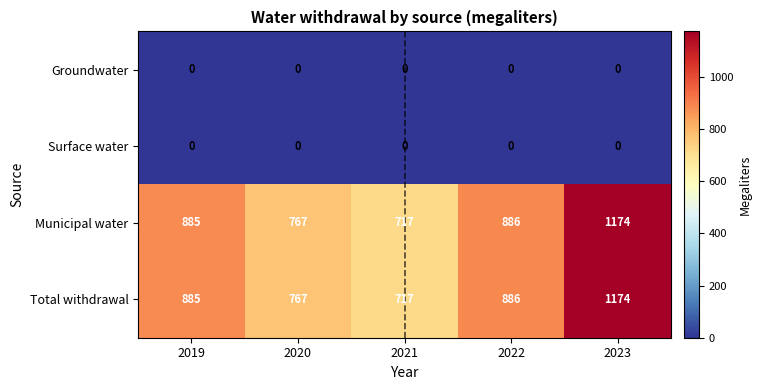

What is the difference between the second highest and minimum values in the Total withdrawal series?

169